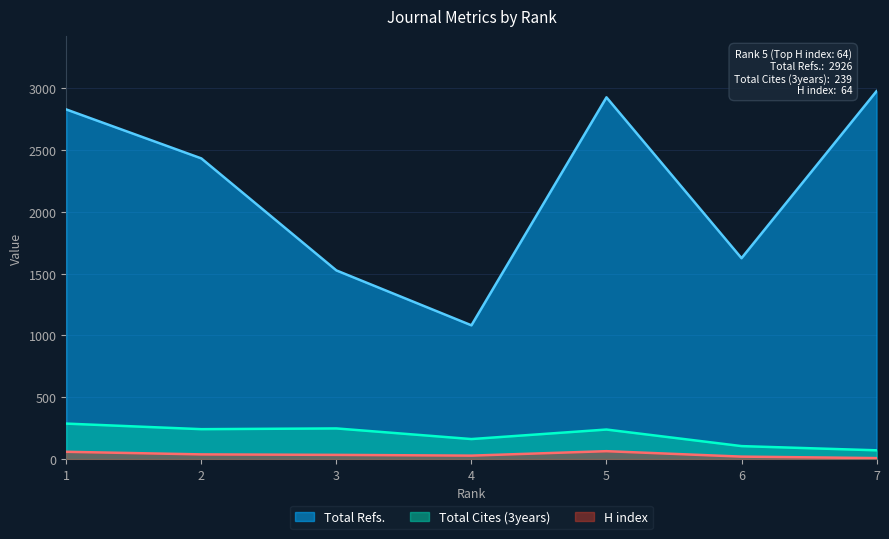

Reading left to right, list all the values displayed in this chart.

H index: 1=59	2=38	3=34	4=28	5=64	6=20	7=8
Total Refs.: 1=2828	2=2432	3=1526	4=1082	5=2926	6=1625	7=2976
Total Cites (3years): 1=287	2=242	3=248	4=162	5=239	6=105	7=71